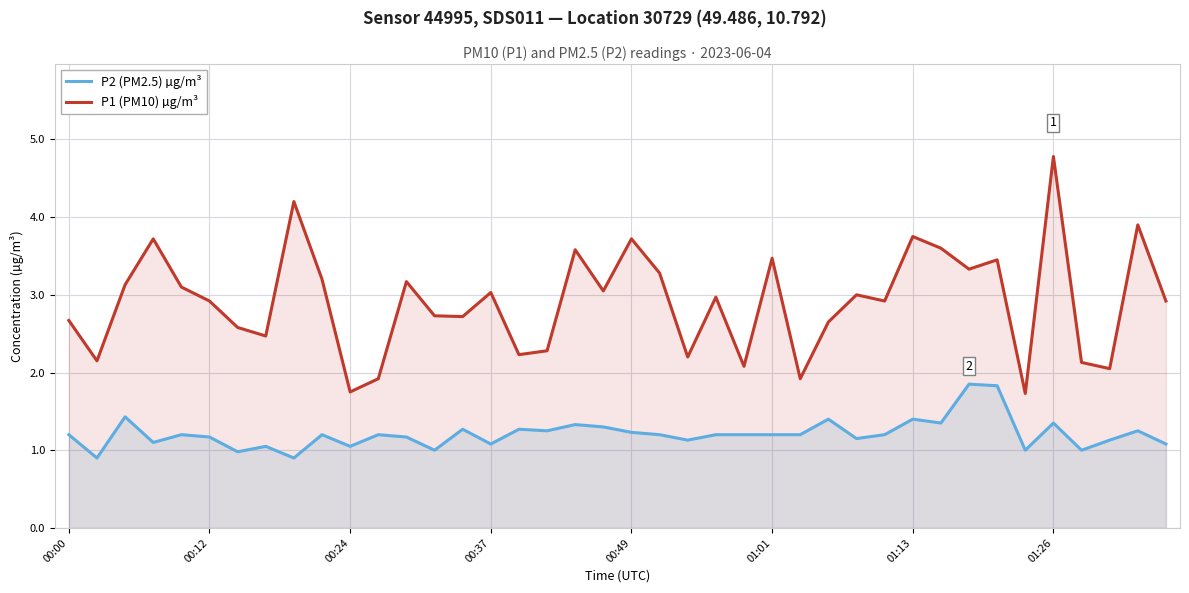

Reading left to right, extract all data points from this chart.

P2 (PM2.5) µg/m³: 1.2	0.9	1.4	1.1	1.2	1.2	1.0	1.1	0.9	1.2	1.1	1.2	1.2	1.0	1.3	1.1	1.3	1.2	1.3	1.3	1.2	1.2	1.1	1.2	1.2	1.2	1.2	1.4	1.1	1.2	1.4	1.4	1.9	1.8	1.0	1.4	1.0	1.1	1.2	1.1
P1 (PM10) µg/m³: 2.7	2.1	3.1	3.7	3.1	2.9	2.6	2.5	4.2	3.2	1.8	1.9	3.2	2.7	2.7	3.0	2.2	2.3	3.6	3.0	3.7	3.3	2.2	3.0	2.1	3.5	1.9	2.6	3.0	2.9	3.8	3.6	3.3	3.5	1.7	4.8	2.1	2.0	3.9	2.9